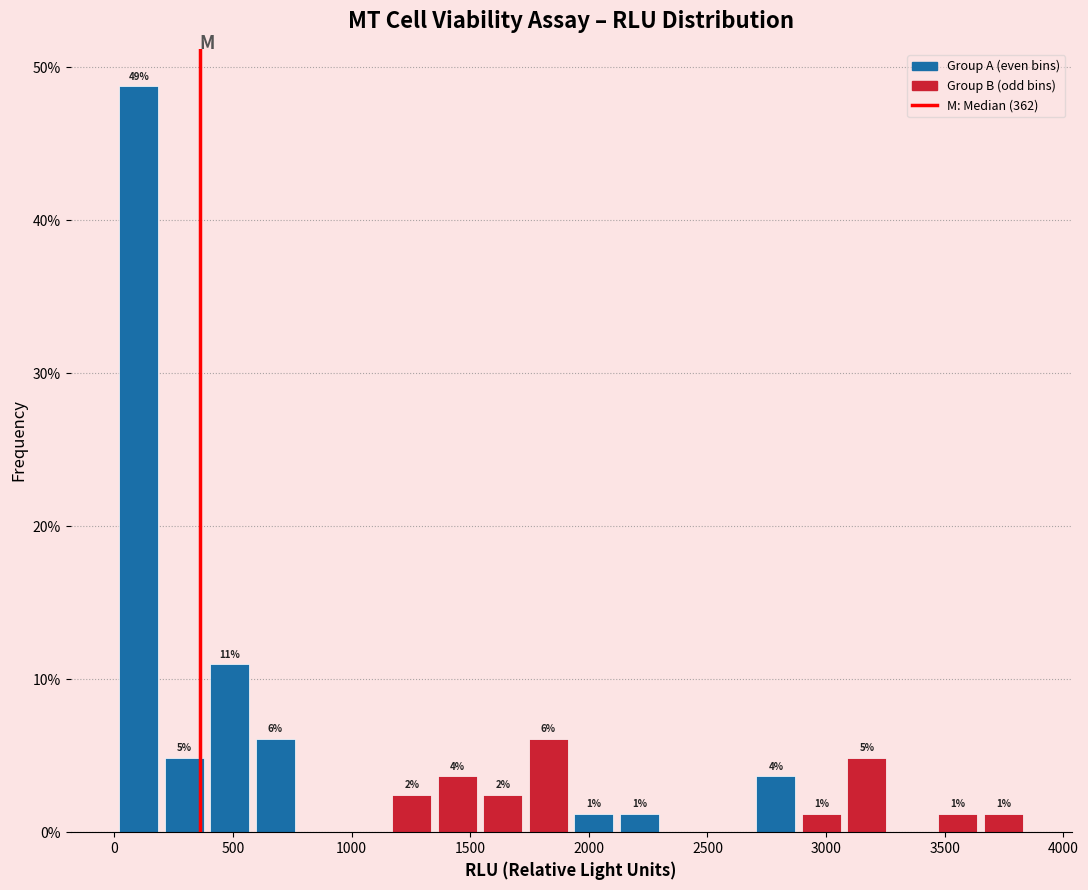

Around what value on the x-axis is the tallest bar? Give the approximate position of its centre, as read against the axis.

100